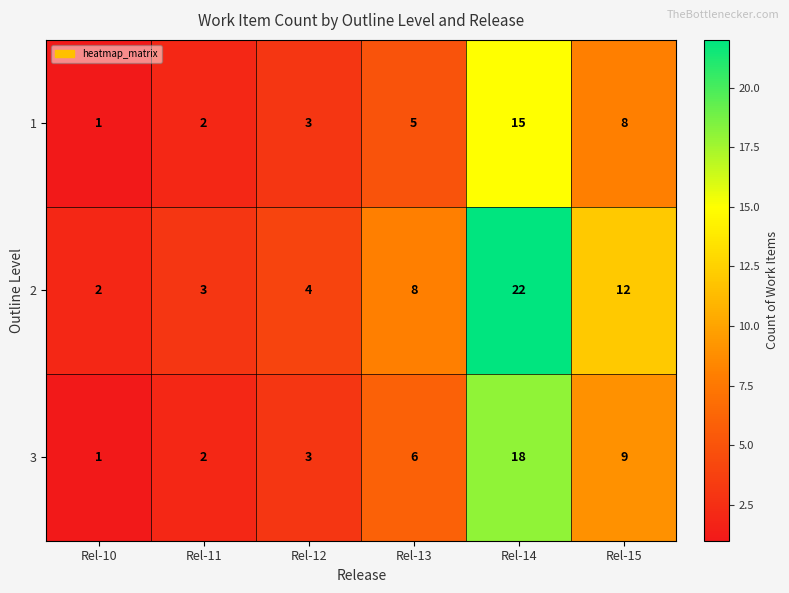

Reading left to right, what are all the values shown in this chart?

1: Rel-10=1	Rel-11=2	Rel-12=3	Rel-13=5	Rel-14=15	Rel-15=8
2: Rel-10=2	Rel-11=3	Rel-12=4	Rel-13=8	Rel-14=22	Rel-15=12
3: Rel-10=1	Rel-11=2	Rel-12=3	Rel-13=6	Rel-14=18	Rel-15=9